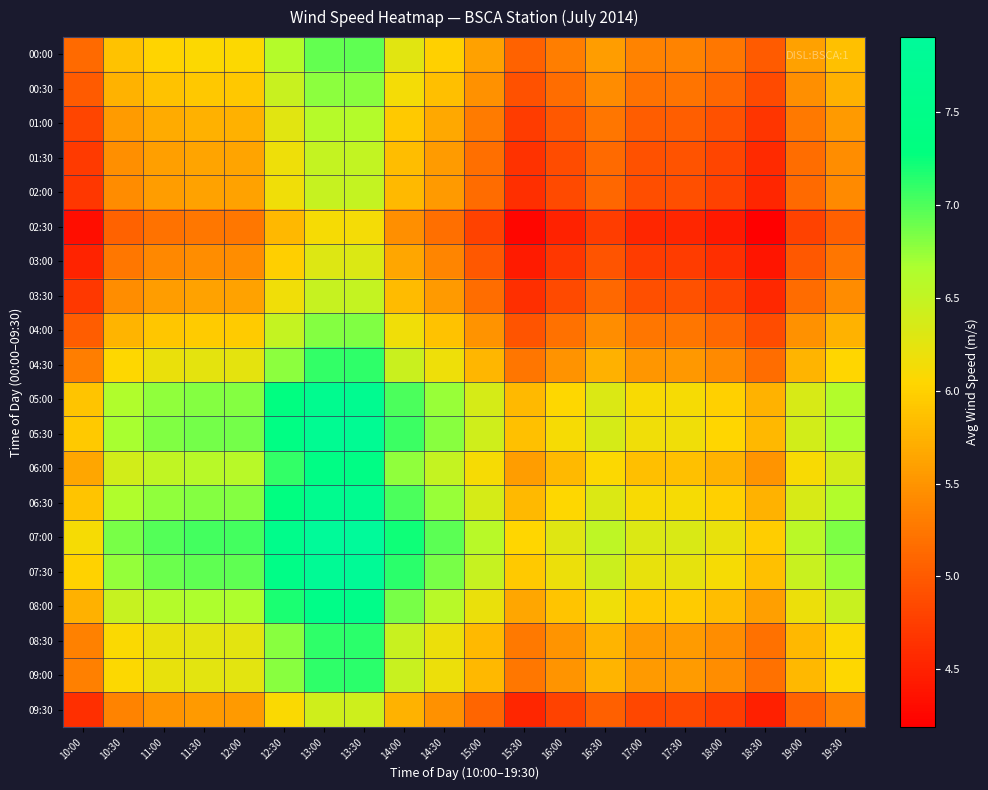

Which series has the largest range (max minus min)?

01:30